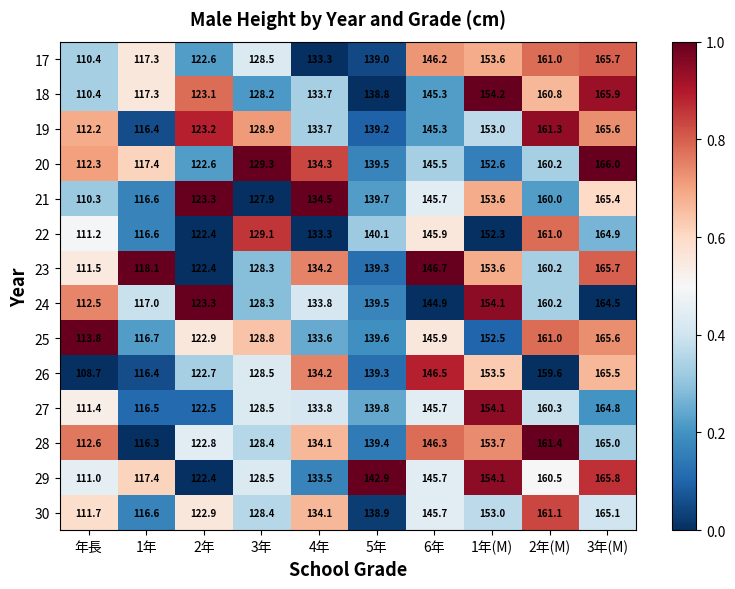

Where is 17 nearest to the value 138?

5年